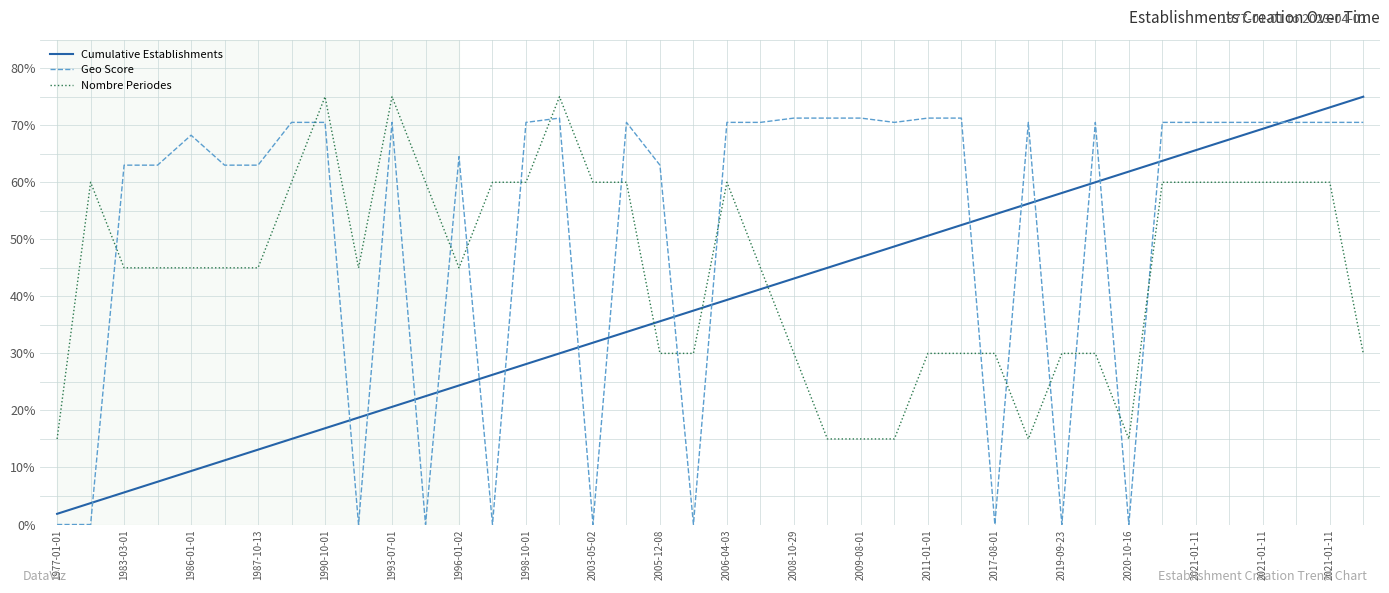

Rank the series by their average value, from highest to lowest.

Geo Score, Nombre Periodes, Cumulative Establishments